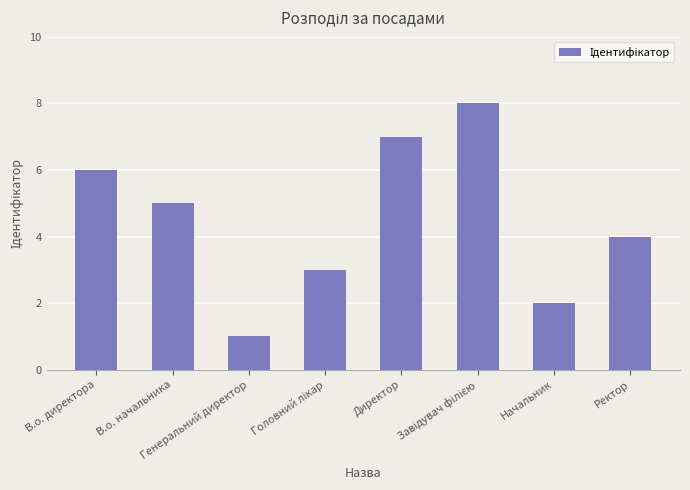

What is the difference between the second highest and minimum values?

6